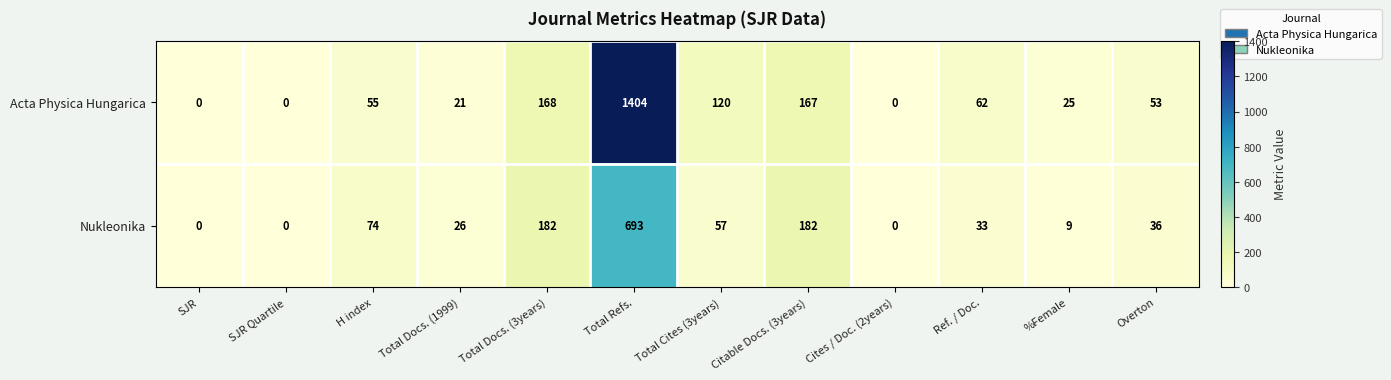

At Total Docs. (3years), list the series in order from smallest to largest.

Acta Physica Hungarica, Nukleonika